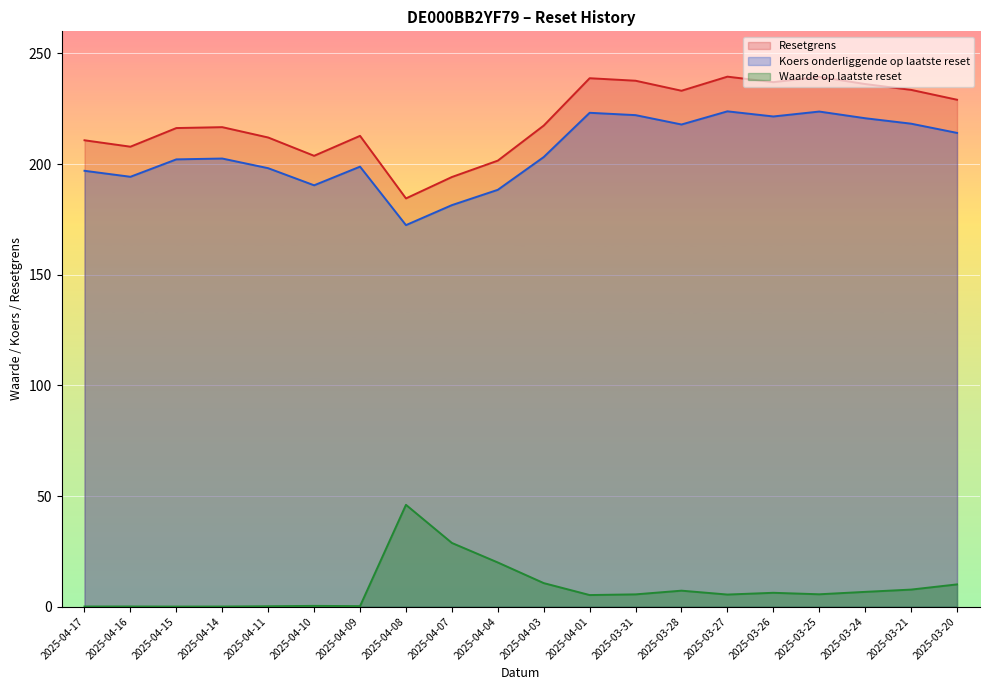

Rank the series at 2025-04-09 from lowest to highest value.

Waarde op laatste reset, Koers onderliggende op laatste reset, Resetgrens